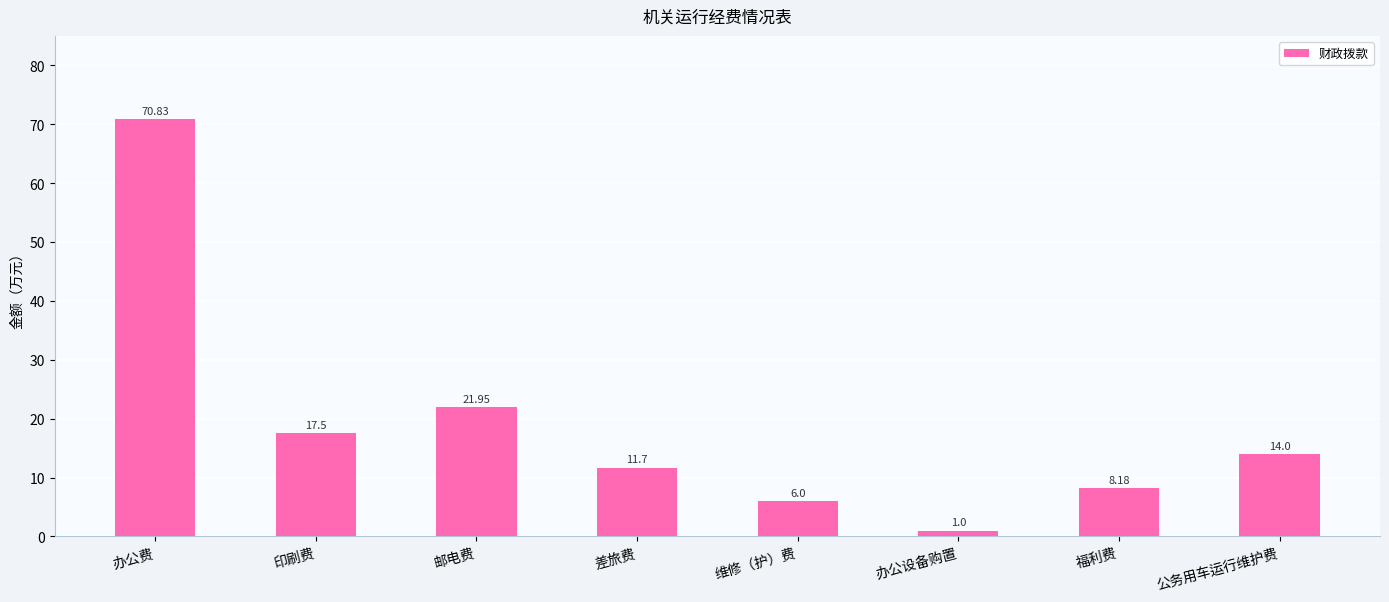

What is the maximum value shown in the chart?

70.8